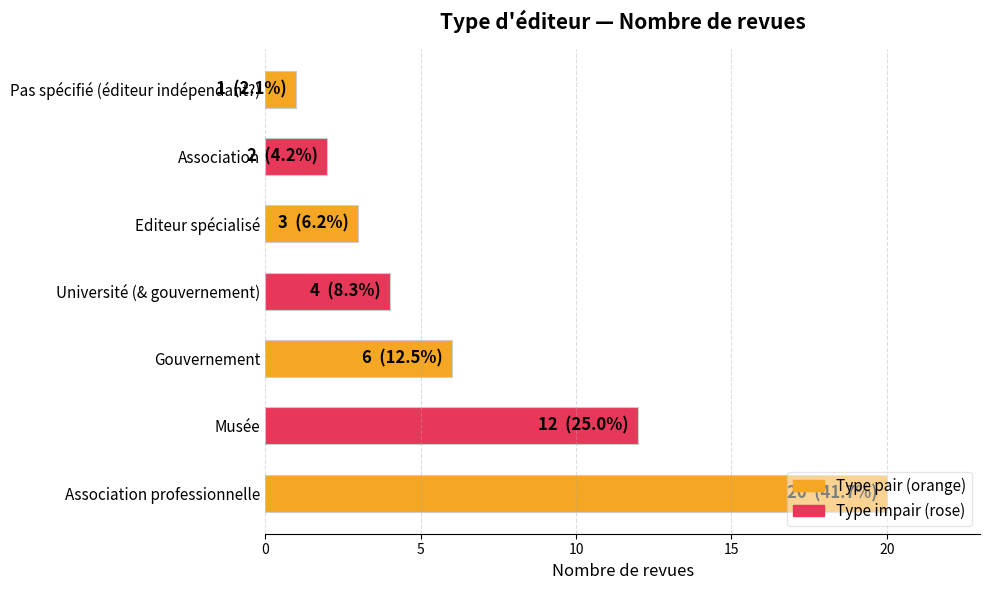

The value at Musée is 12. True or false?

True